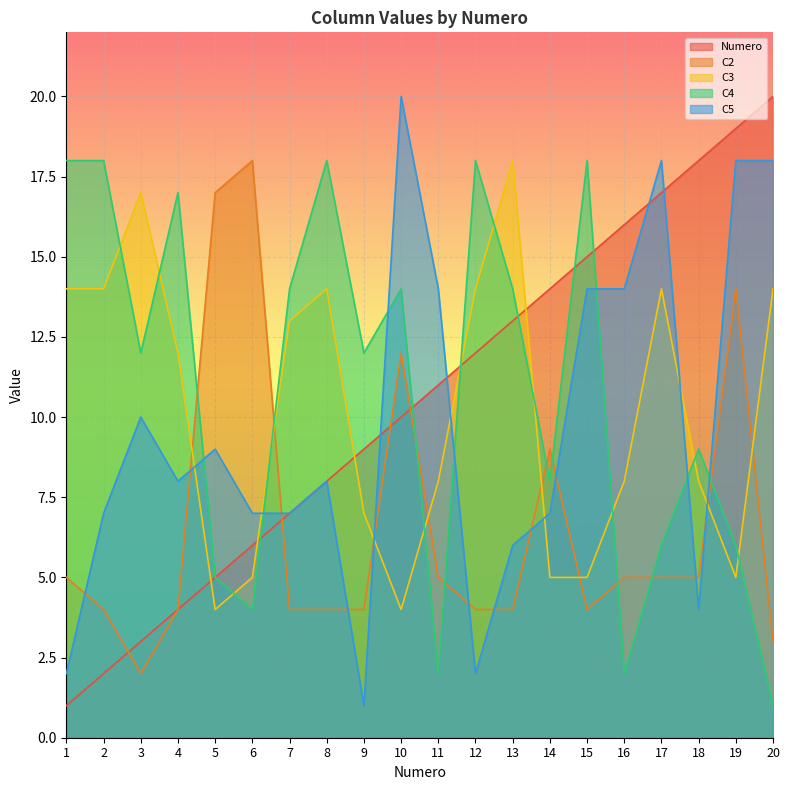

Which category has the highest value across all series?

20